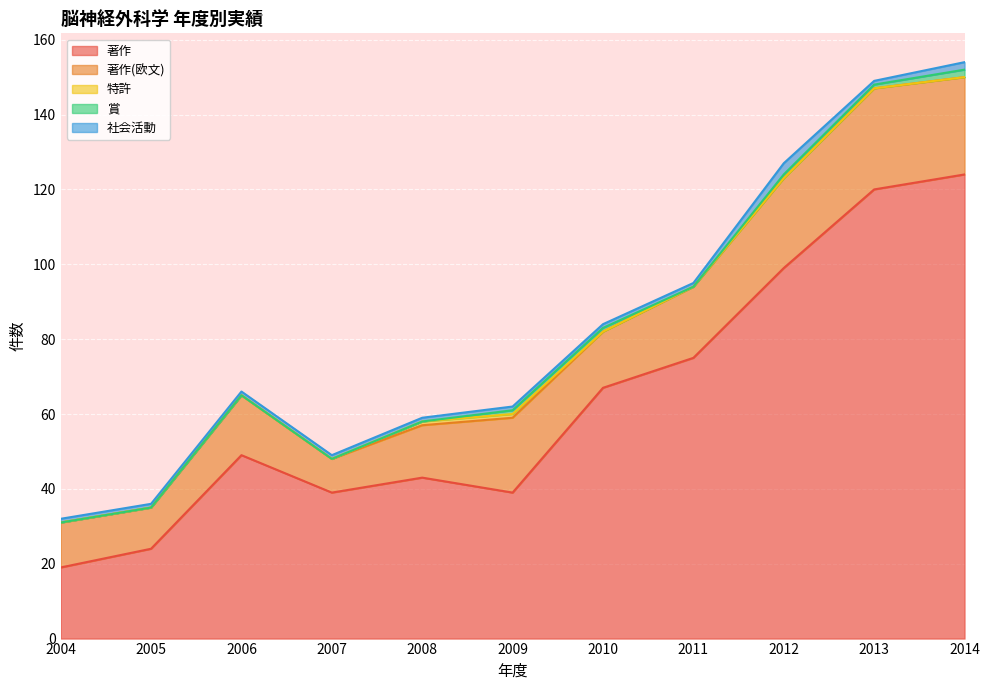

What is the difference between the maximum and second lowest values in the 賞 series?

2